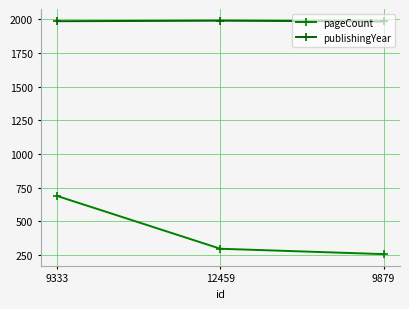

Is it true that pageCount equals 256 at 9879?

True